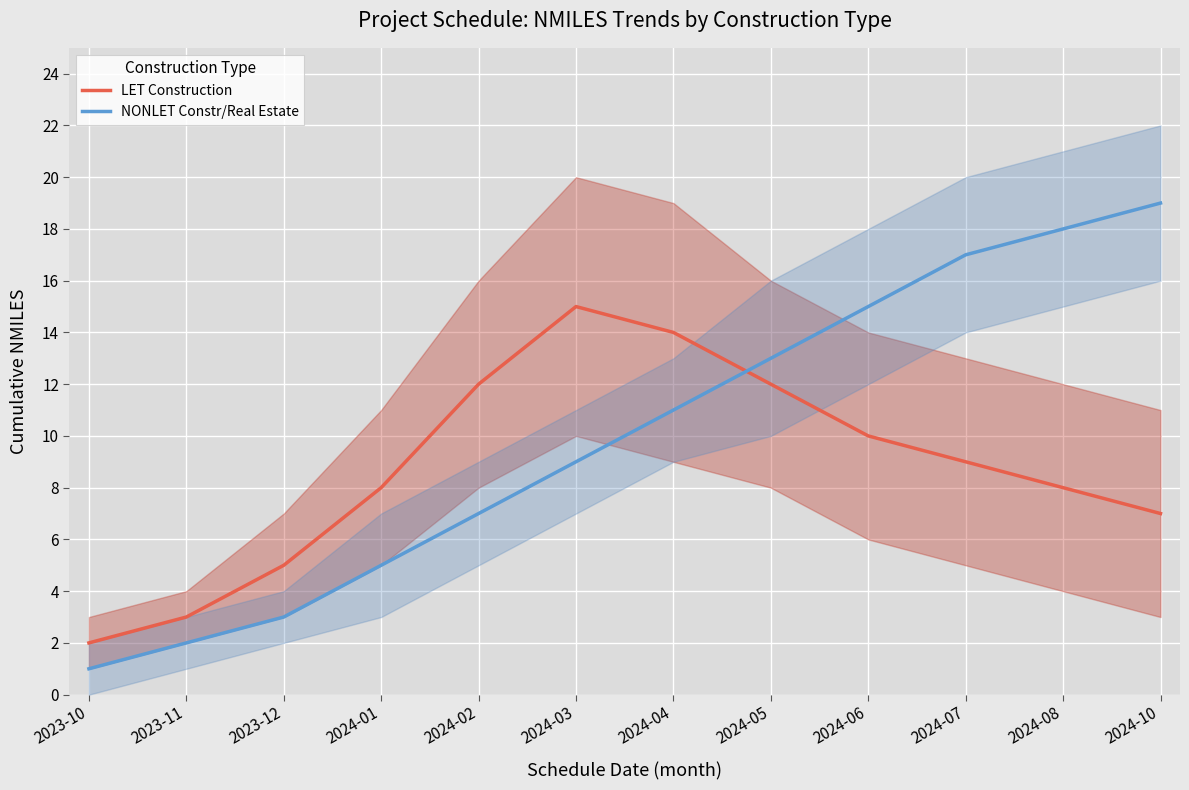

Which series has the largest total across all categories?

NONLET Constr/Real Estate